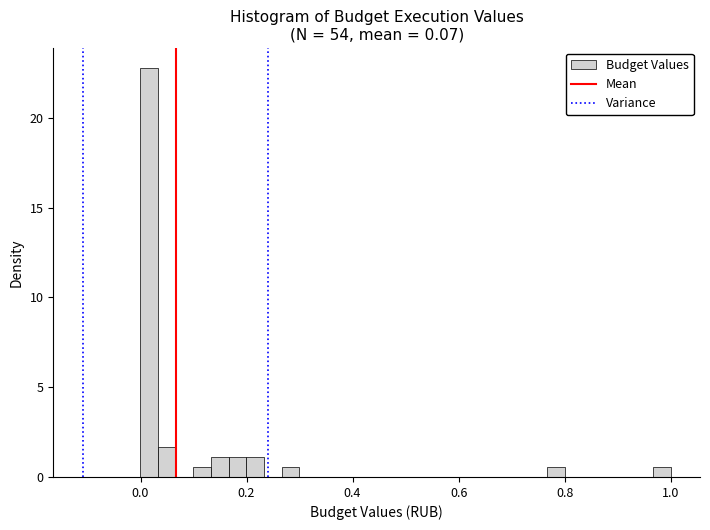

Around what value on the x-axis is the tallest bar? Give the approximate position of its centre, as read against the axis.

0.02